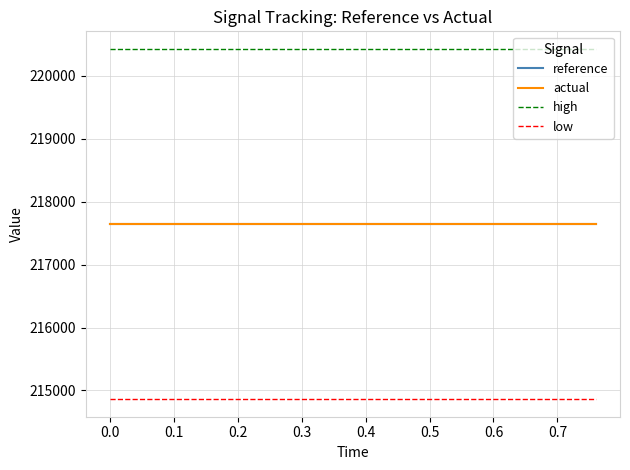

True or false: actual and high intersect in this chart.

False